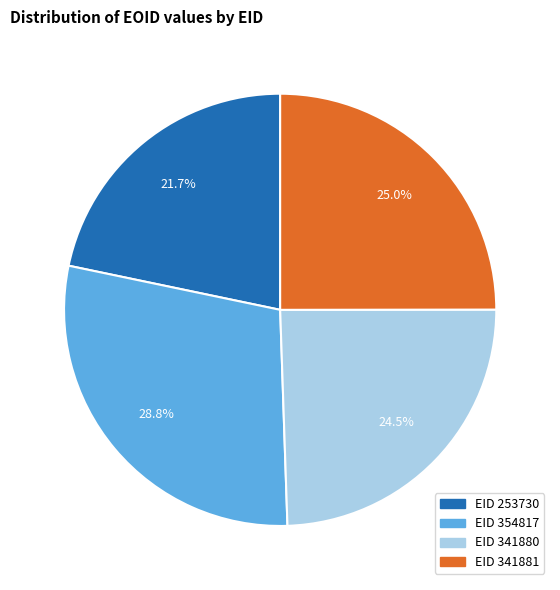

Is there any slice that represents more than half of the pie?

No